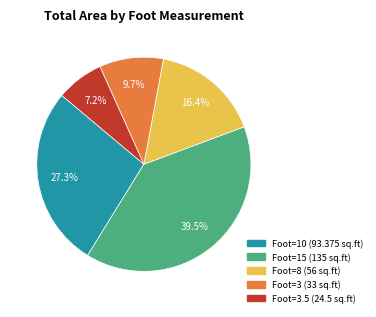

Does any single category account for the majority?

No